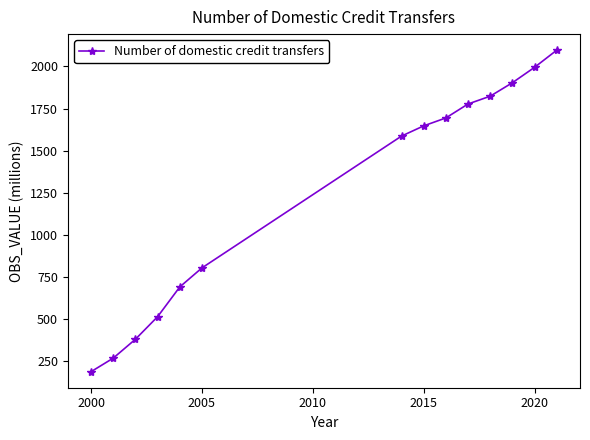

What is the greatest value displayed?

2095.9